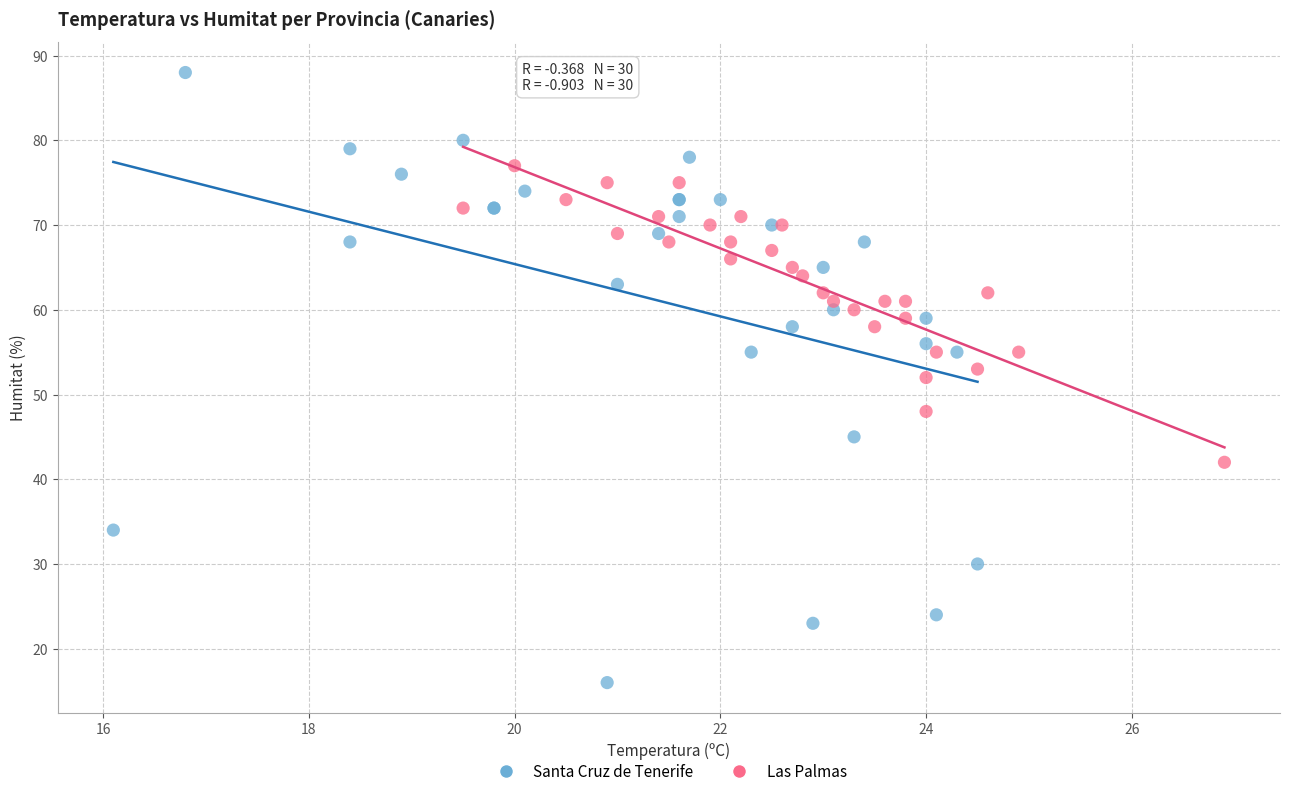

Which series reaches the maximum Y coordinate?

Santa Cruz de Tenerife